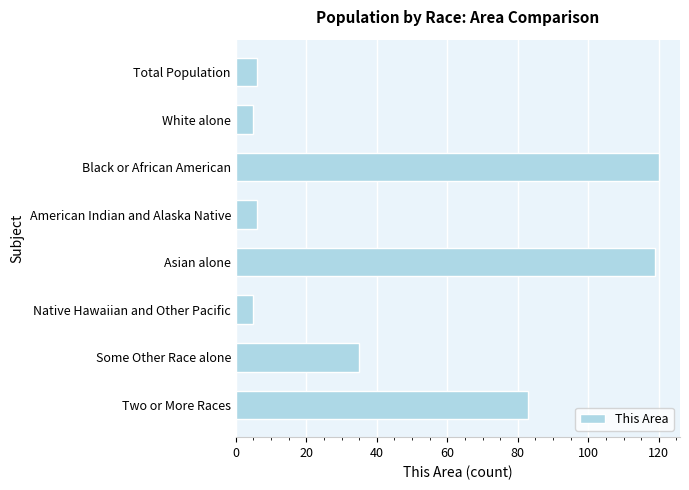

What is the change in value from White alone to Asian alone?

+114